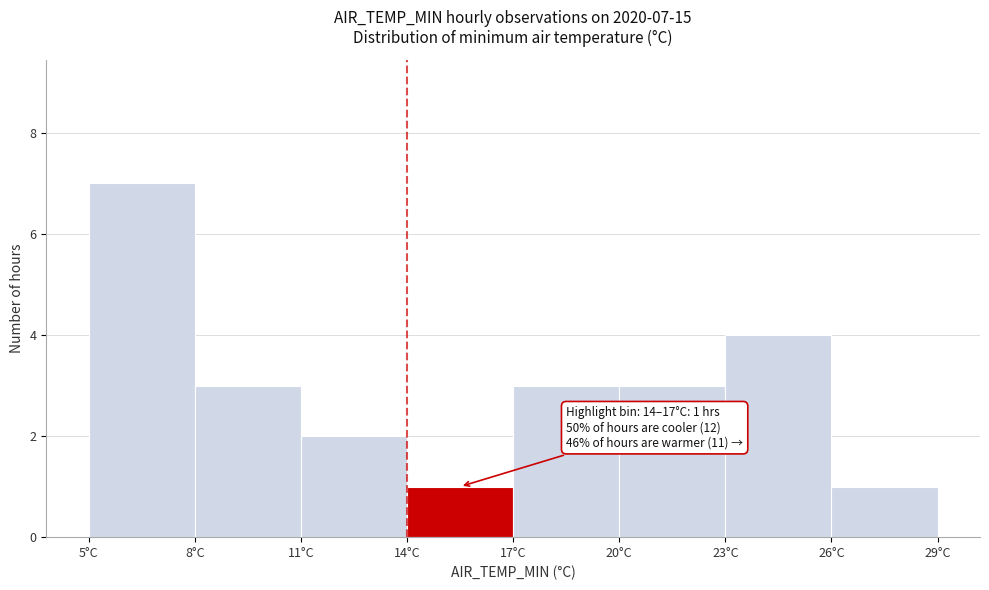

Over which range of the x-axis is the bar tallest?

5 to 8